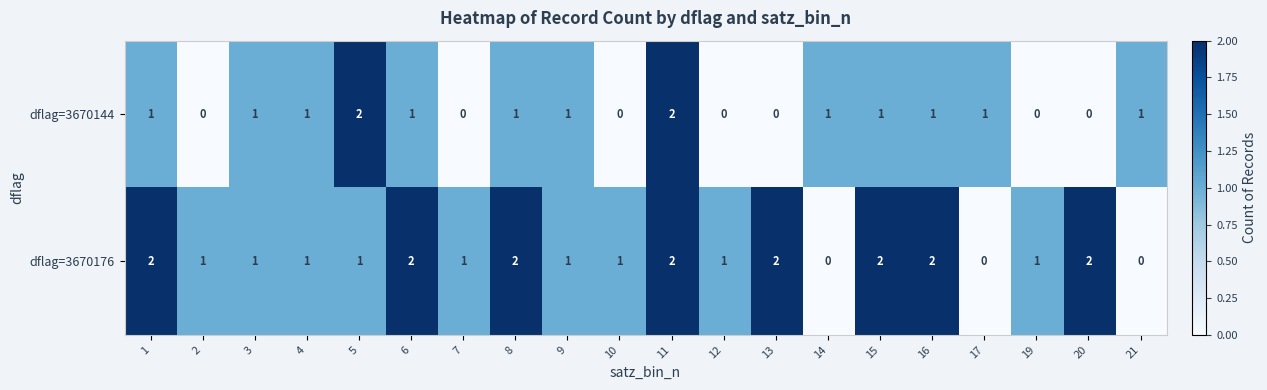

At how many categories does at least one series exceed 0?

20